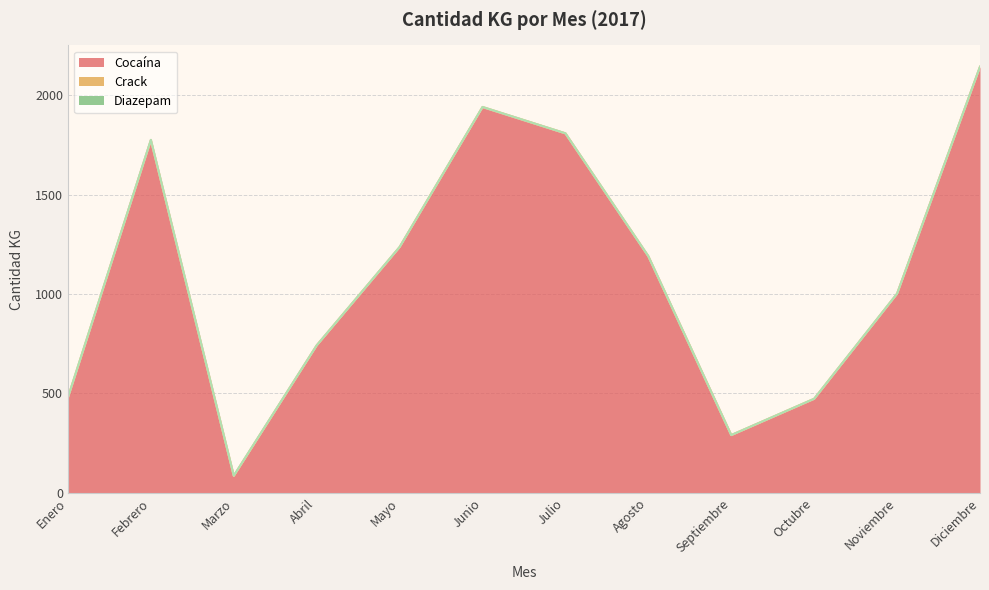

Is it true that Crack equals 0.8 at Marzo?

True